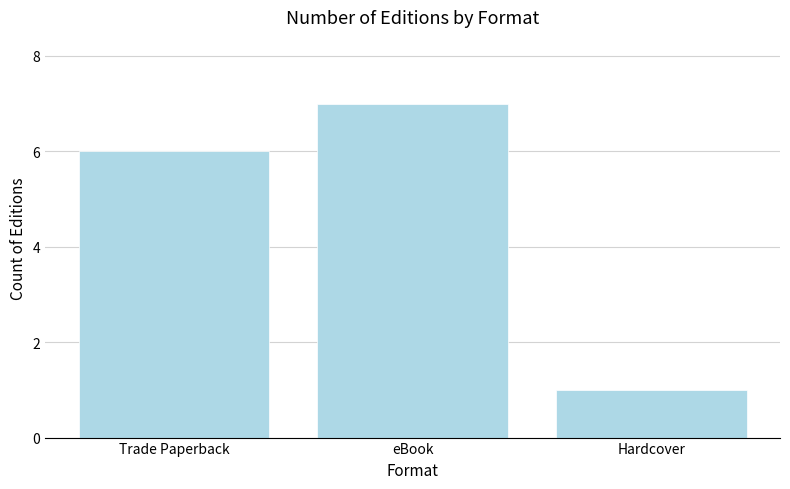

Reading left to right, transcribe all the data shown in this chart.

Trade Paperback=6	eBook=7	Hardcover=1